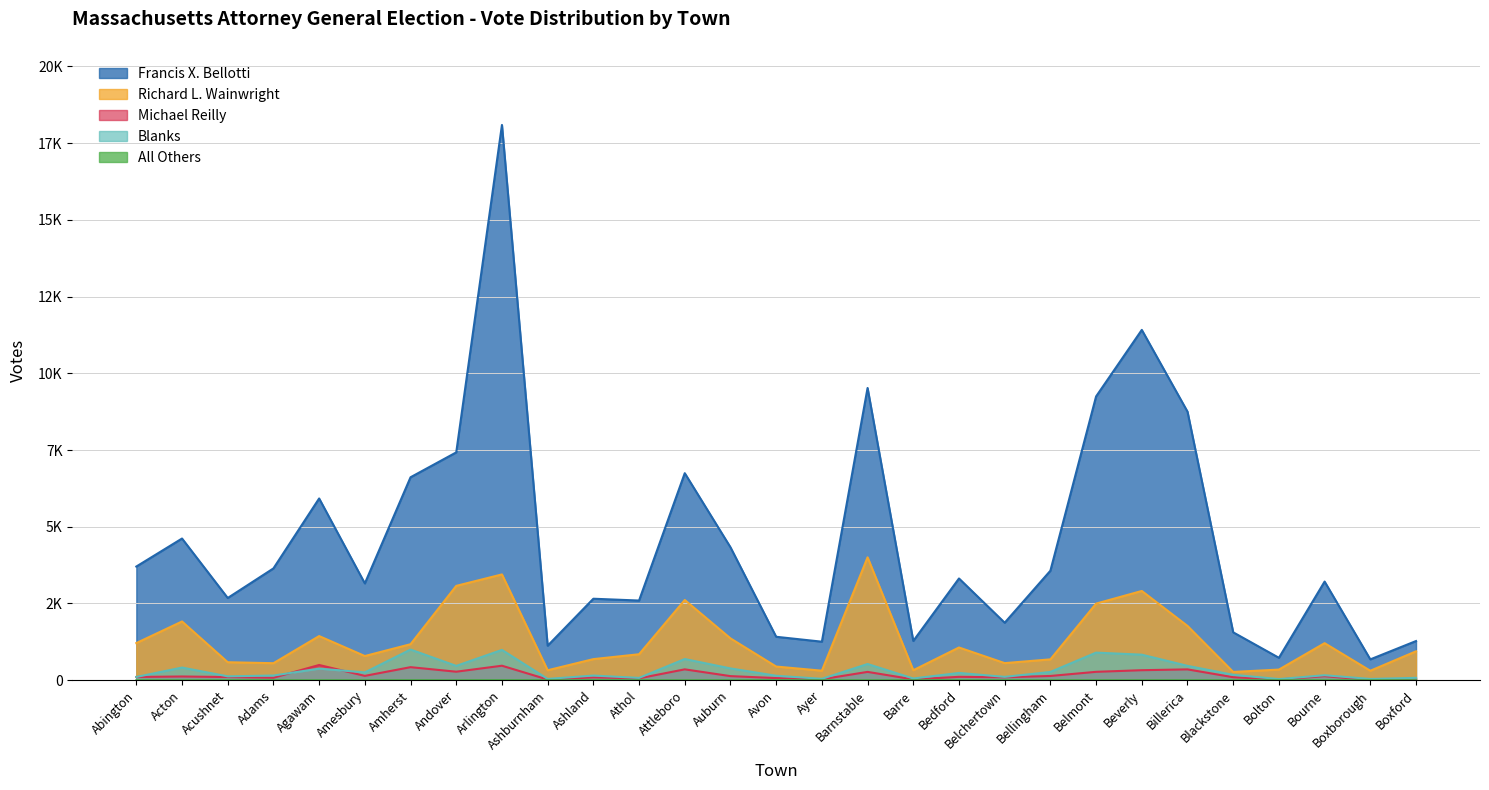

What is the difference between the maximum and second lowest values in the All Others series?

2